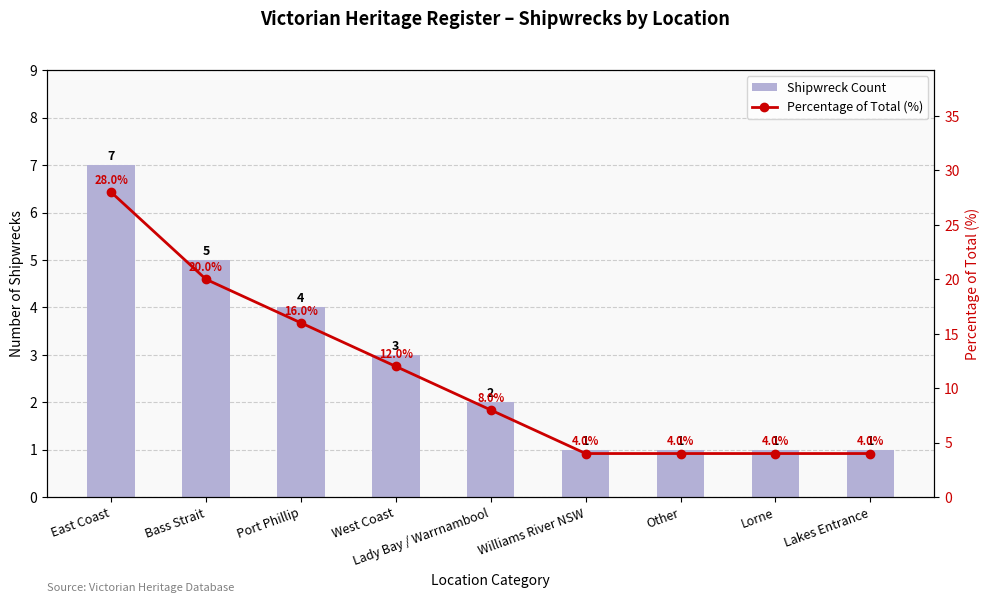

Where is Percentage of Total (%) nearest to the value 16?

Port Phillip